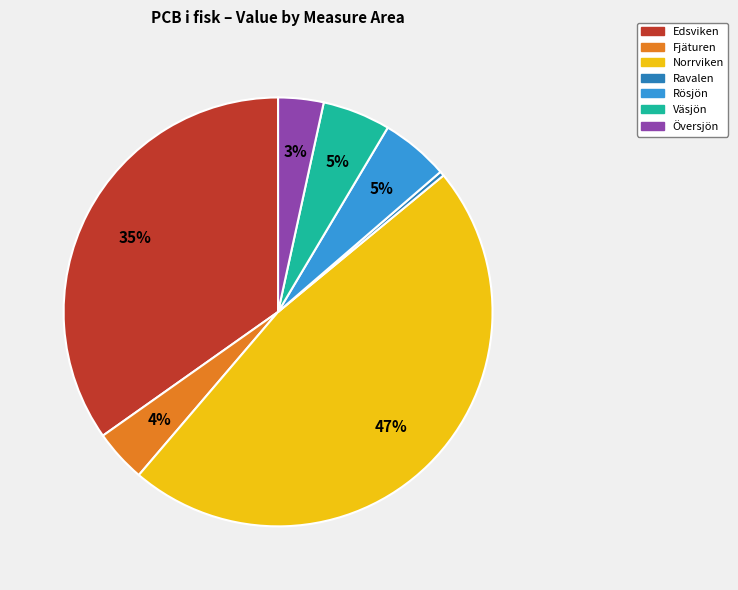

Does Fjäturen represent more than half of the total?

No